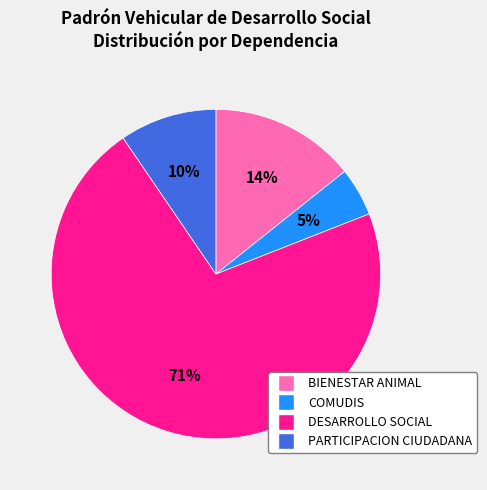

Is there any slice that represents more than half of the pie?

Yes